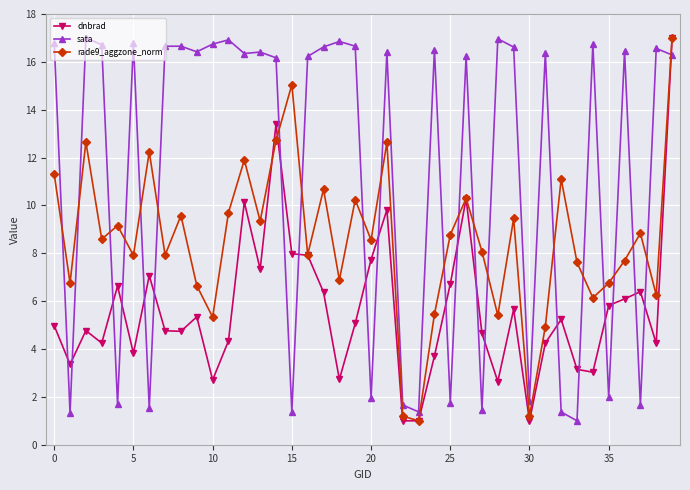

What is the difference between the maximum and minimum values in the dnbrad series?

16.0